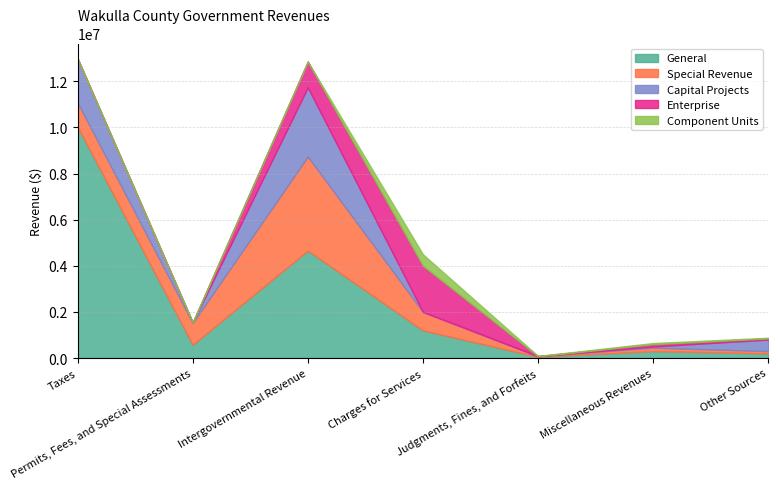

What is the difference between the maximum and minimum values in the General series?

9979340